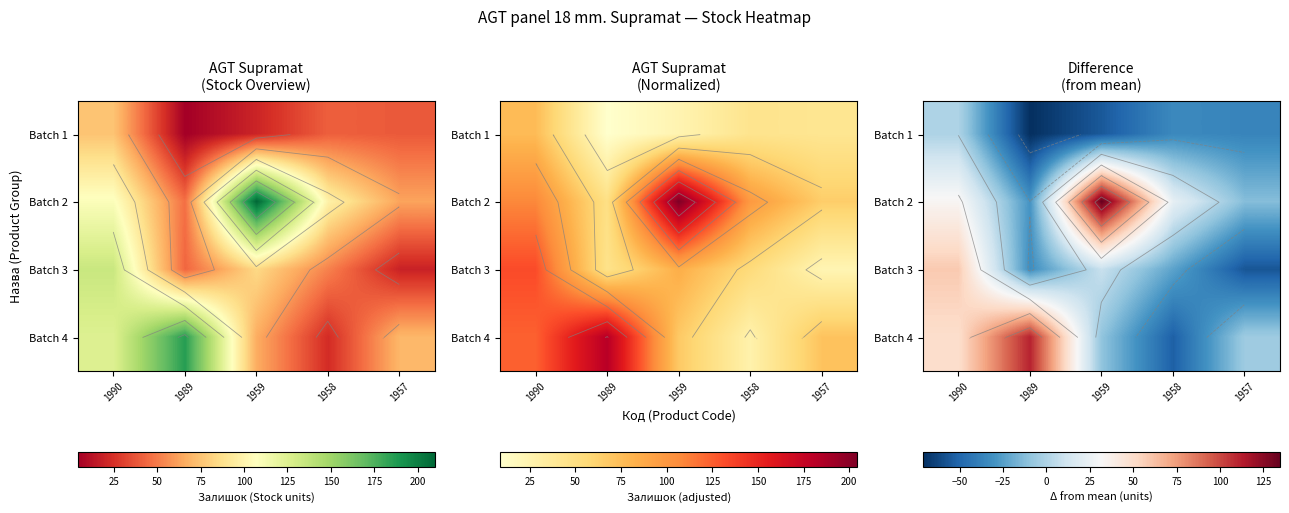

Which category has the highest value across all series?

1959